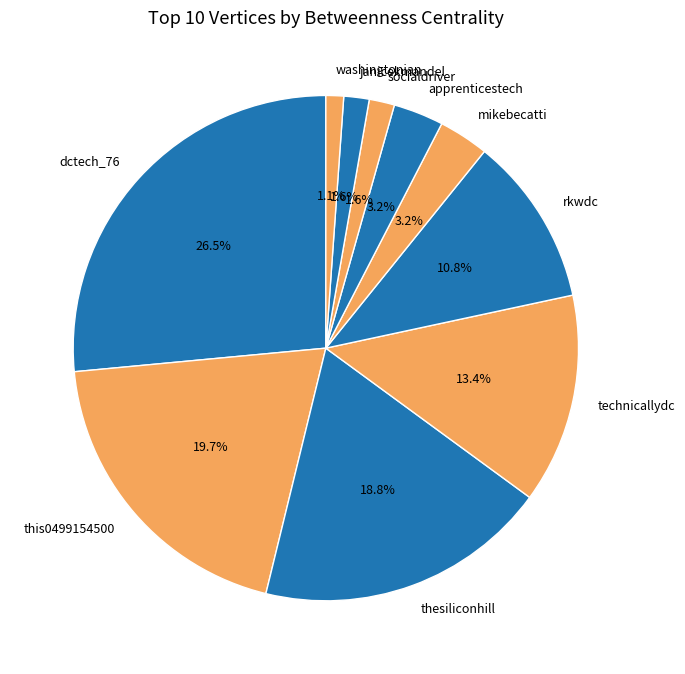

Which category has the biggest portion of the pie?

dctech_76